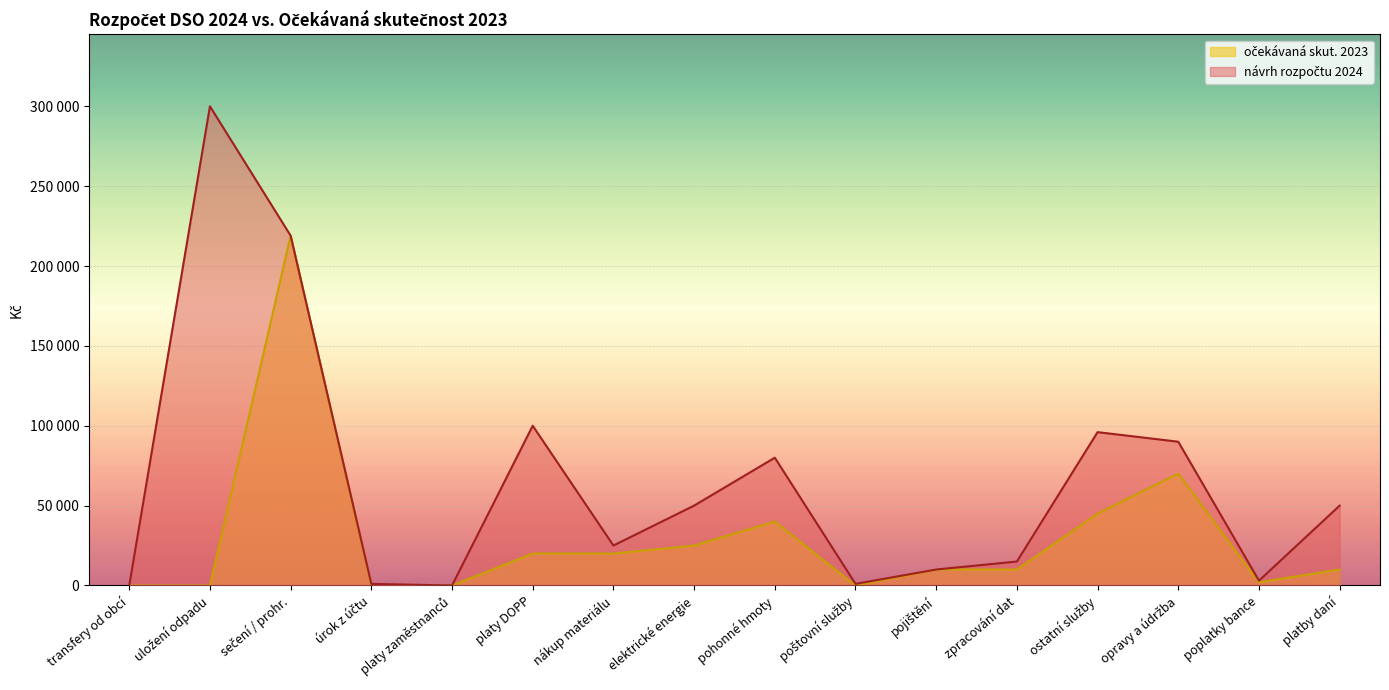

True or false: návrh rozpočtu 2024 and očekávaná skut. 2023 intersect in this chart.

False